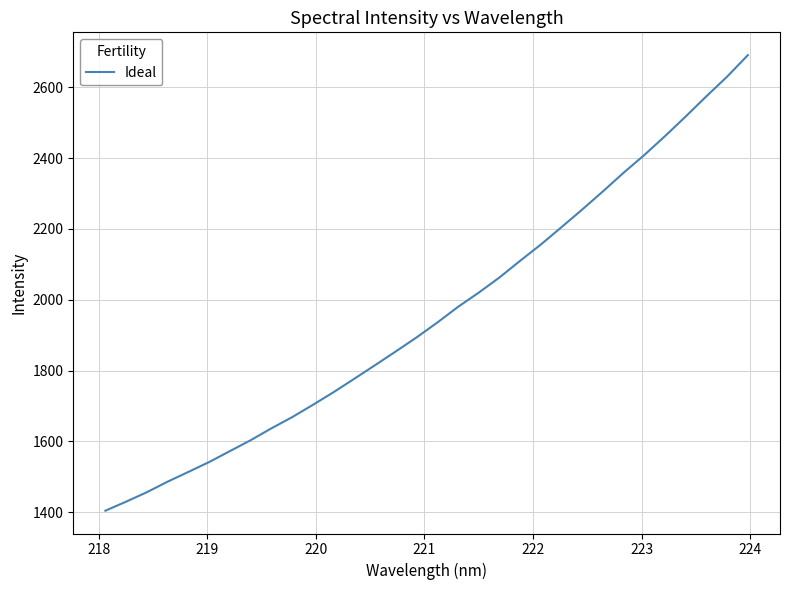

True or false: there are more than 2 points higher than both neighbors.

False